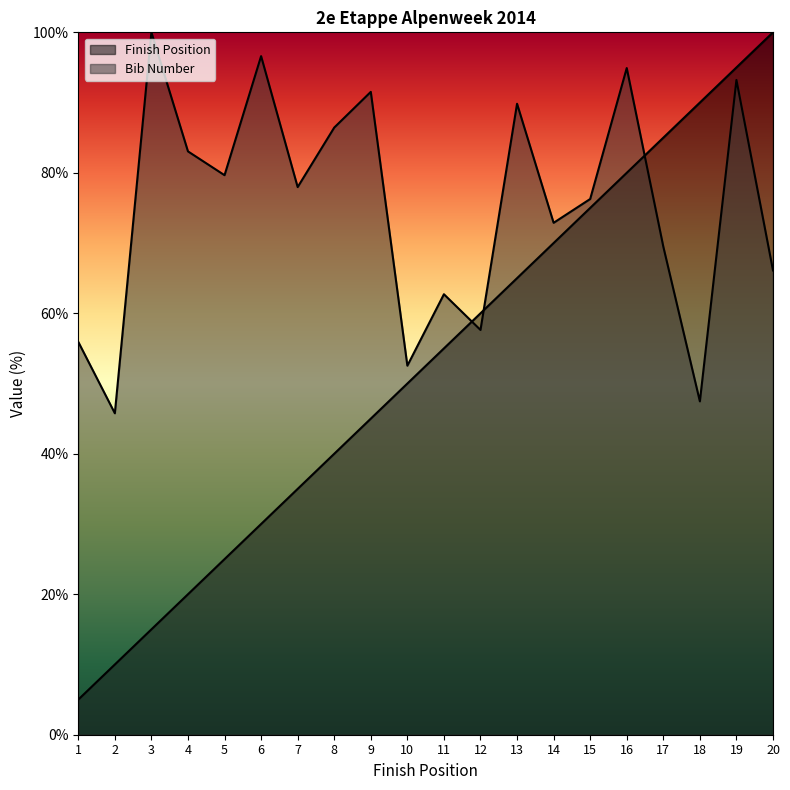

How many times do Bib Number and Finish Position cross each other?

3